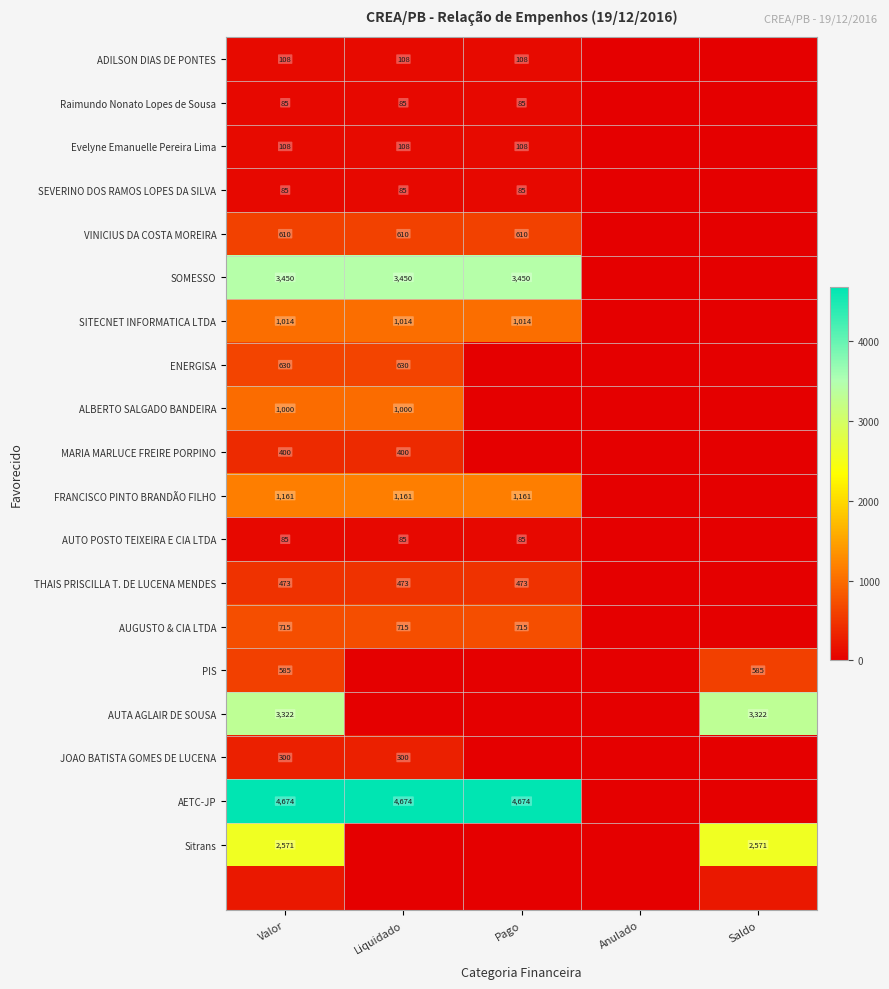

Which has a higher value, Liquidado or Pago?

Liquidado